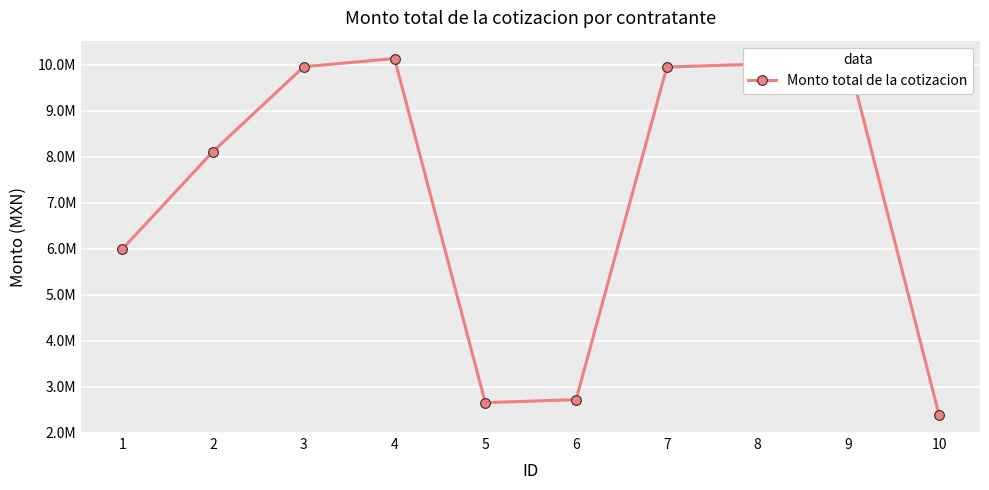

True or false: the data shows 2654643.5 at 5.

True